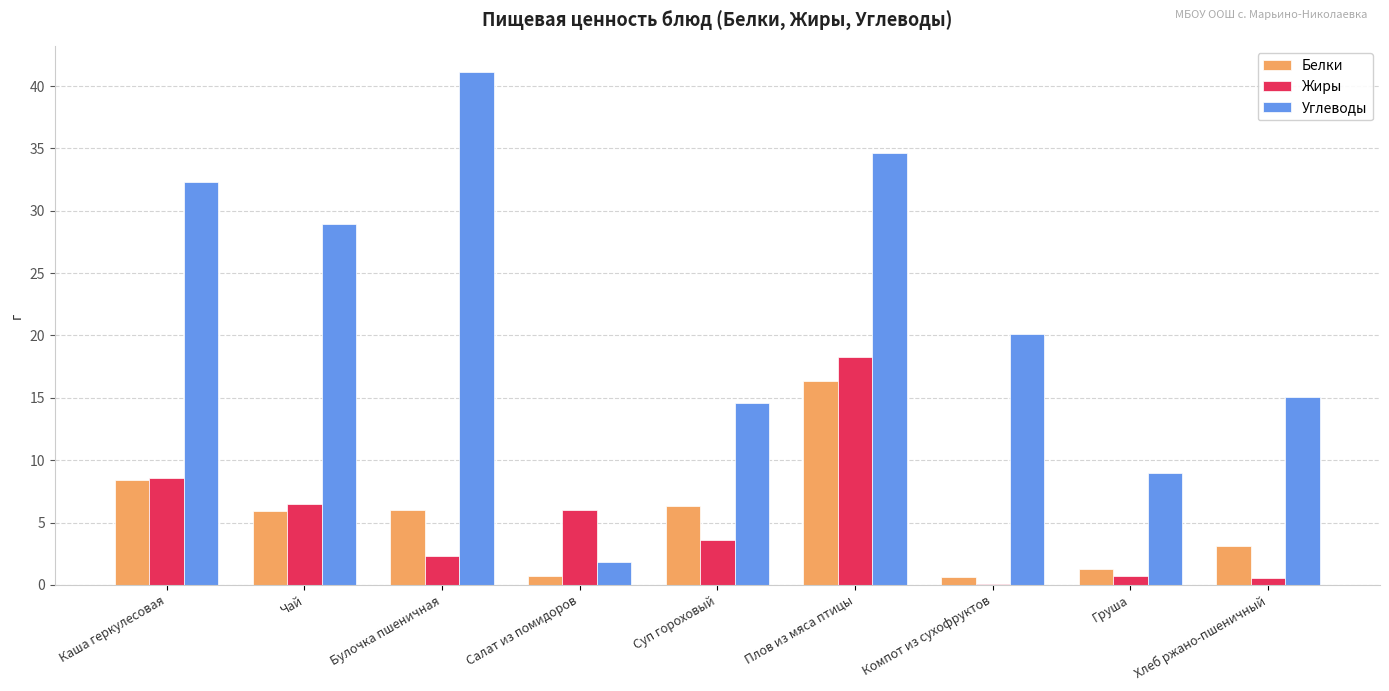

What is the highest value of the Жиры series?

18.2